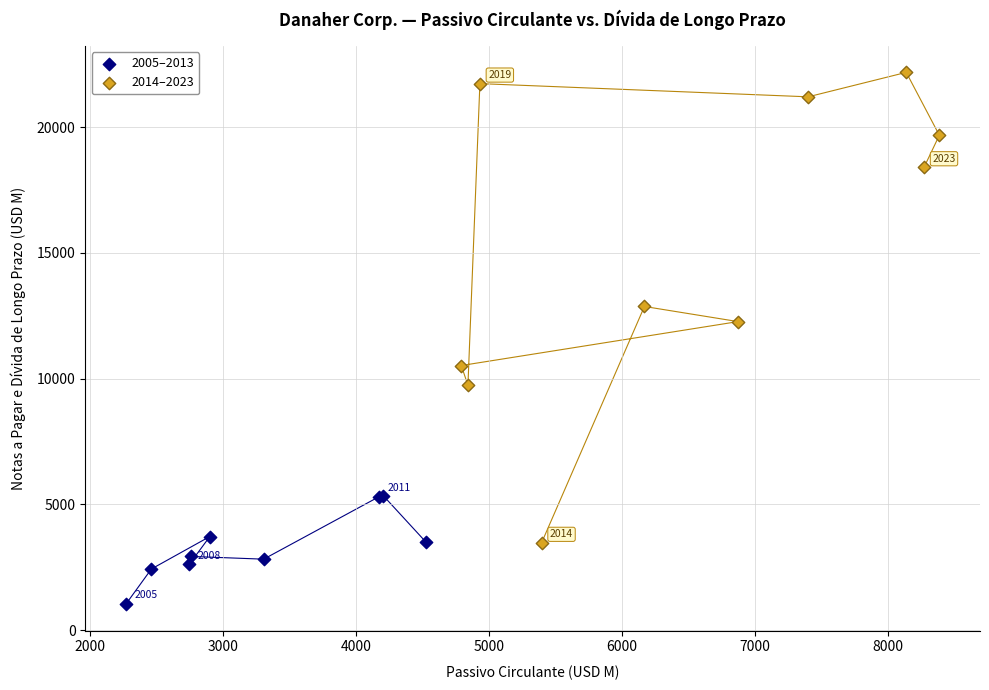

Which series reaches the minimum Y coordinate?

2005–2013